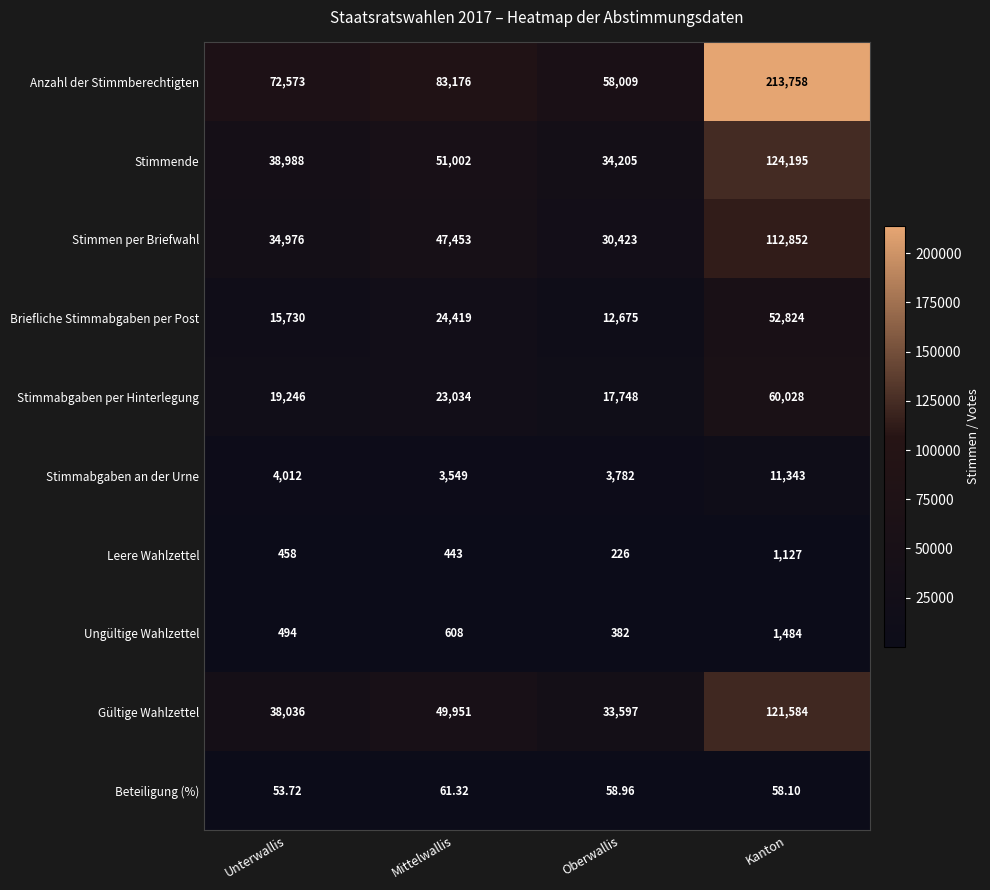

At which category does the chart reach its minimum across all series?

Unterwallis